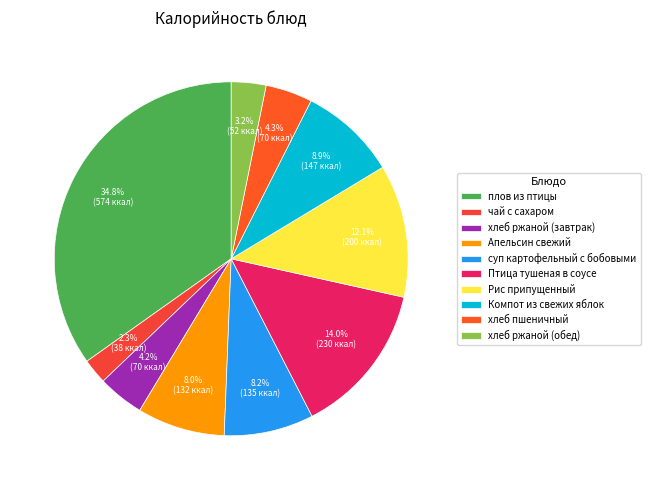

Does any single category account for the majority?

No